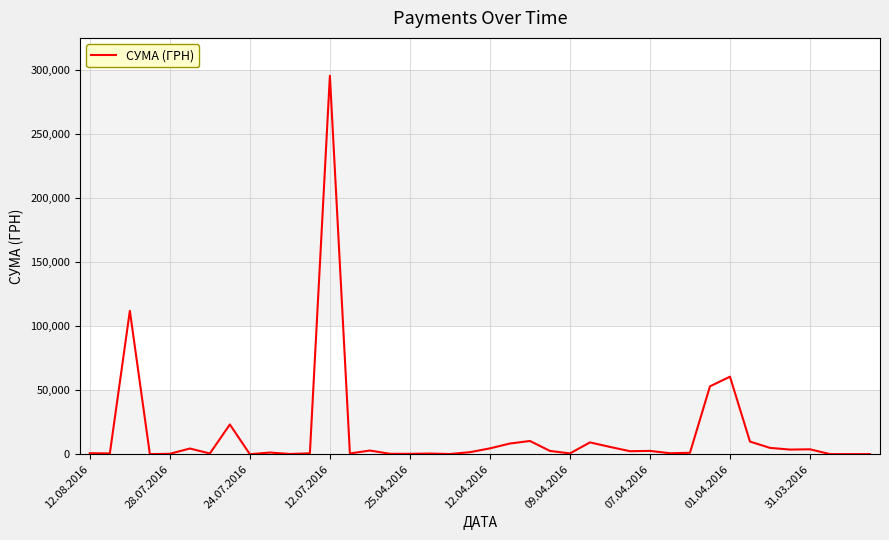

What is the maximum value shown in the chart?

295638.6